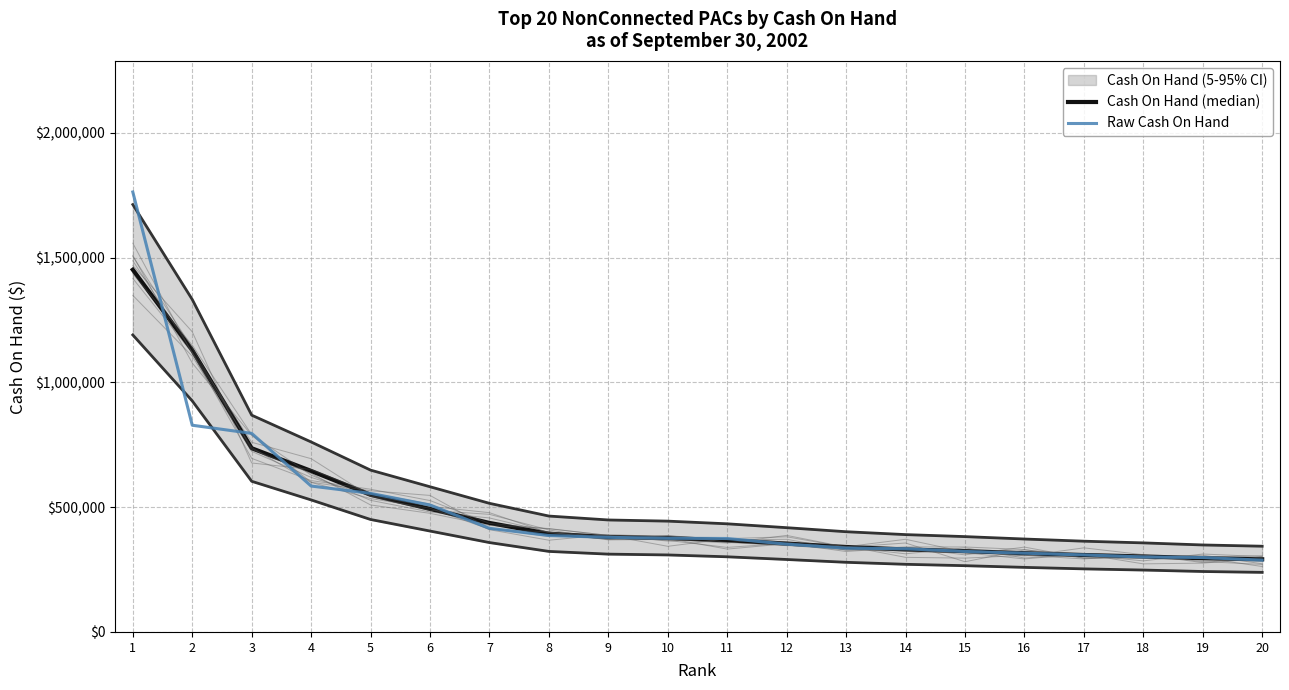

Is it true that Cash On Hand (median) equals 116606.6 at 16?

False